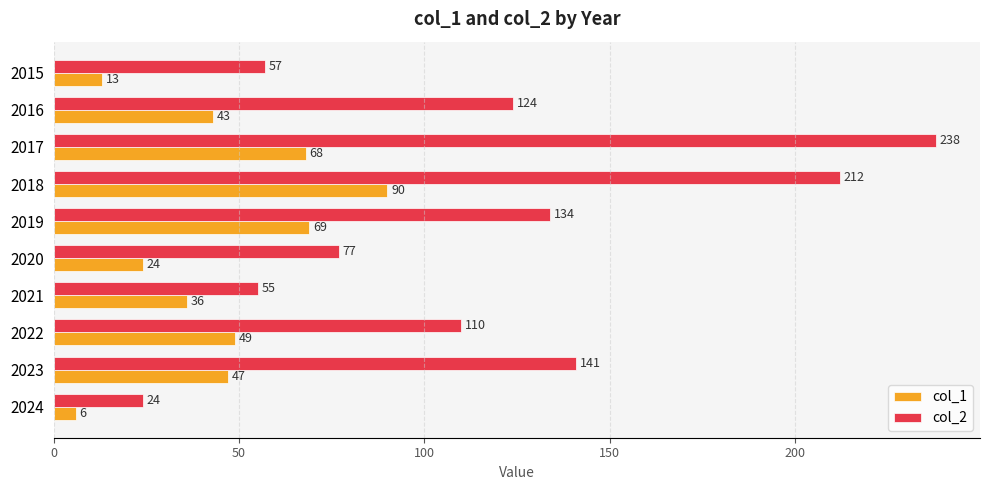

True or false: col_2 has a value of 99 at 2015.

False